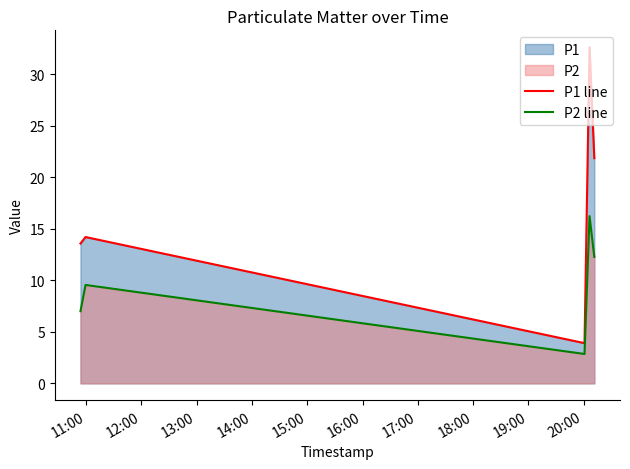

True or false: P1 line and P2 line intersect in this chart.

False